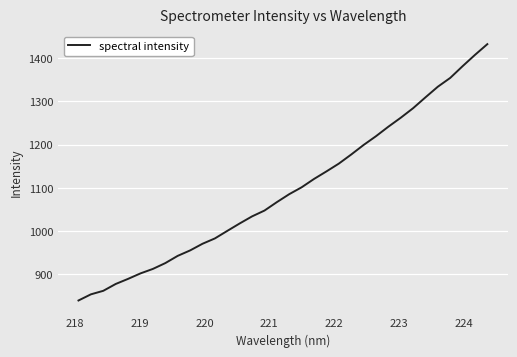

What is the smallest value displayed?

839.5